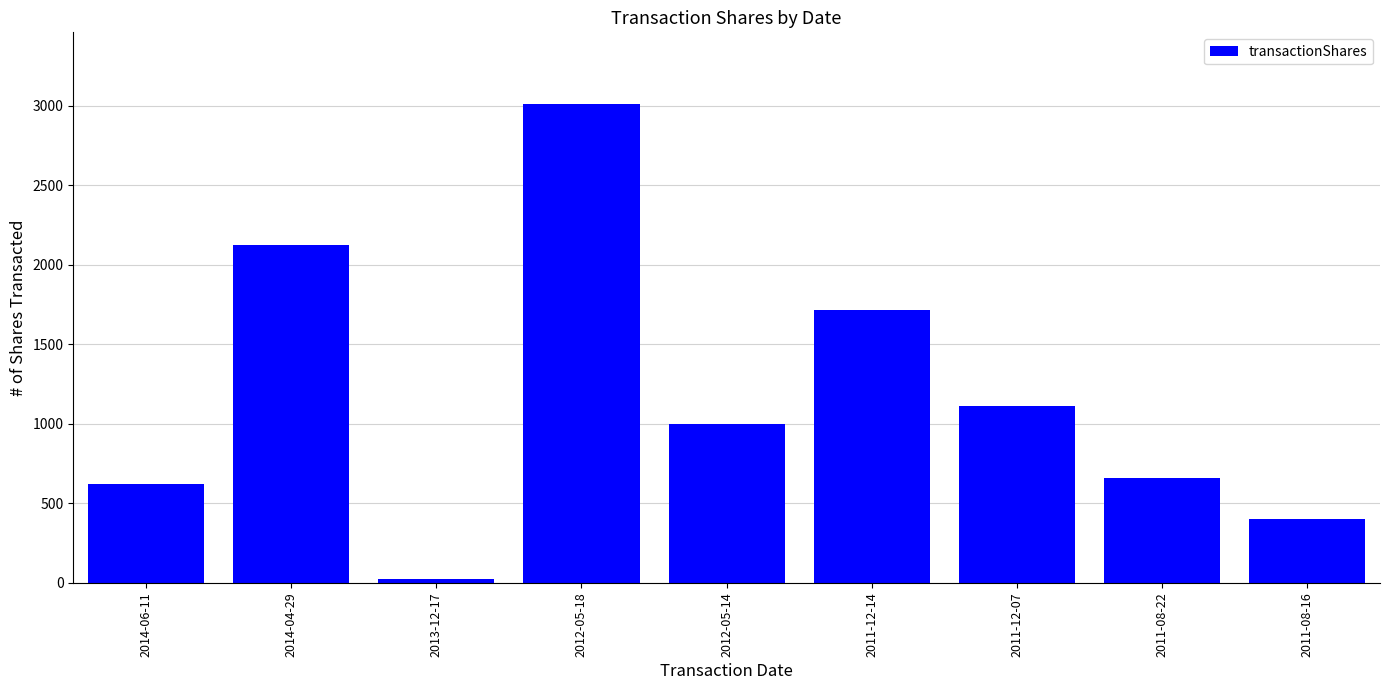

Reading left to right, transcribe all the data shown in this chart.

2014-06-11=623	2014-04-29=2125	2013-12-17=25	2012-05-18=3011	2012-05-14=1002	2011-12-14=1715	2011-12-07=1116	2011-08-22=659	2011-08-16=400